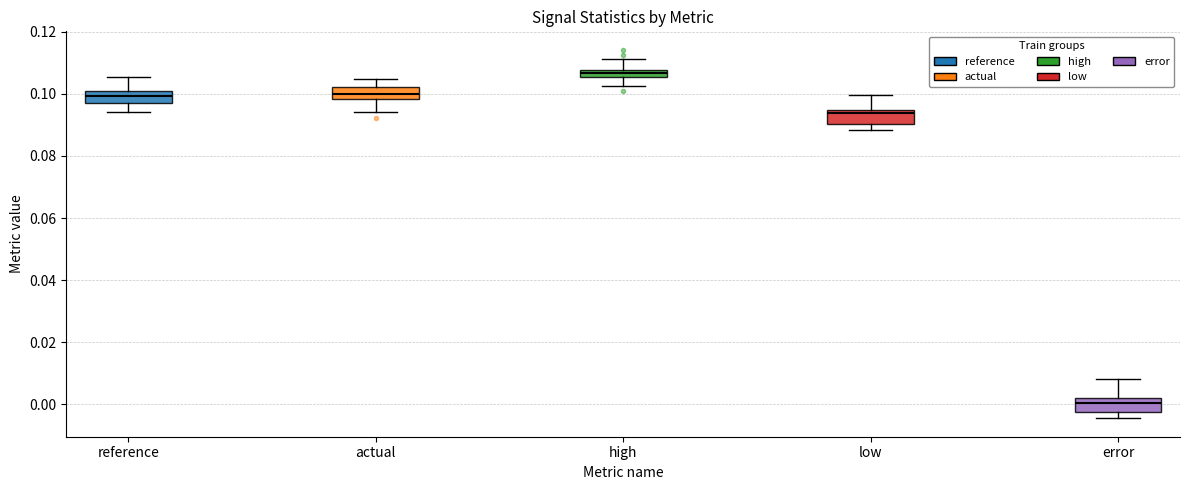

Where does the median line of the box for actual sit on the y-axis? The values are not printed on the chart, so give them approximately, as read against the axis.

0.100